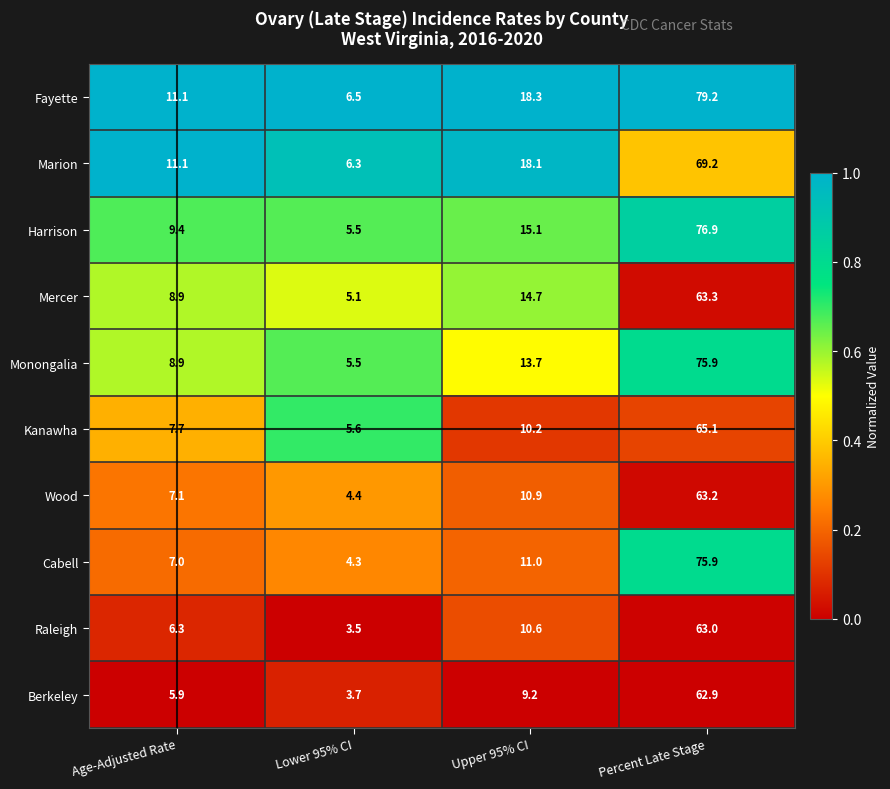

What is the average value of the Mercer series?

23.0